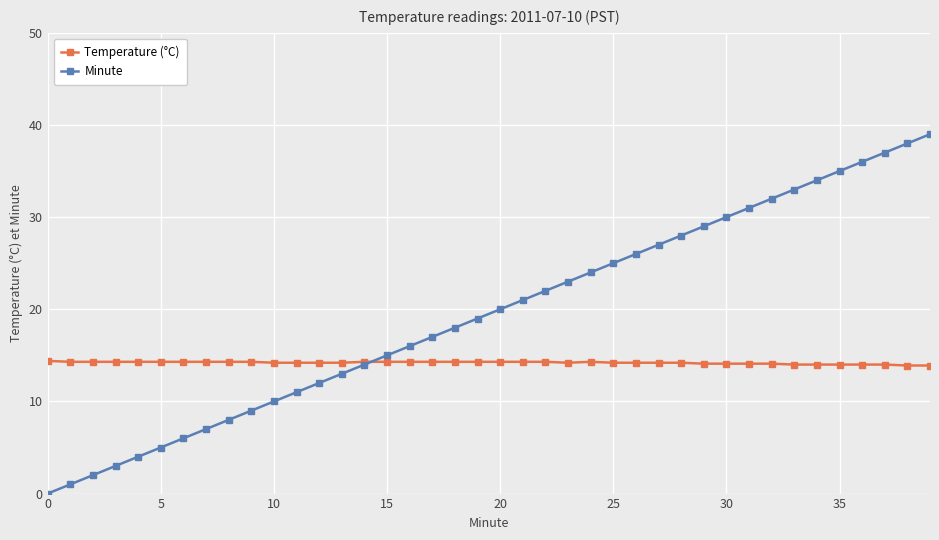

Which series has the largest total across all categories?

Minute